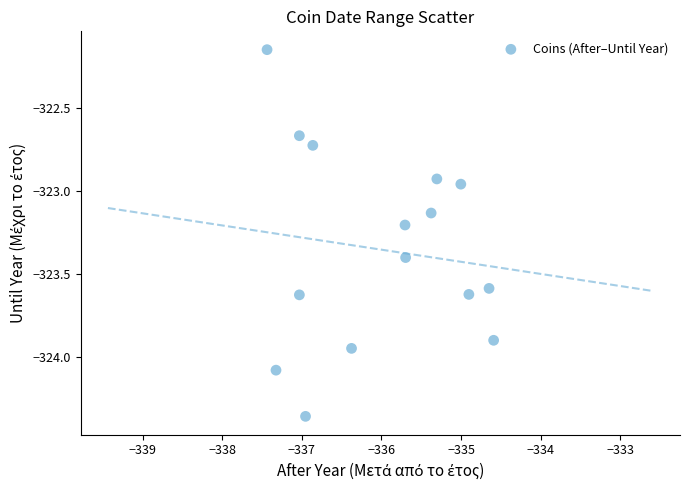

What is the range of X values (max minus min)?

2.8